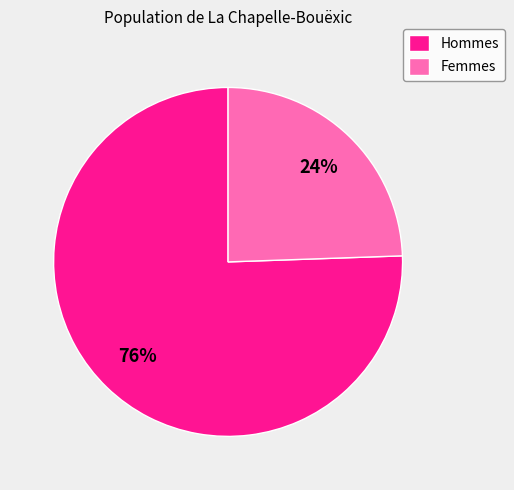

Count the number of slices in the pie.

2